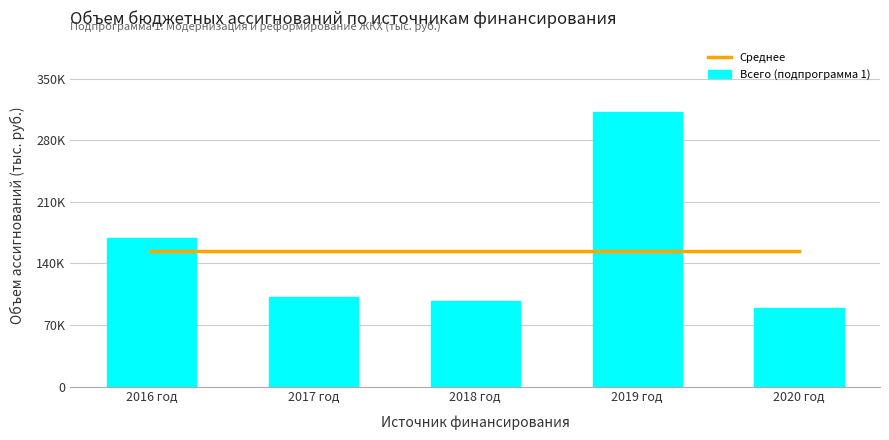

Rank the series at 2018 год from lowest to highest value.

Всего (подпрограмма 1), Среднее